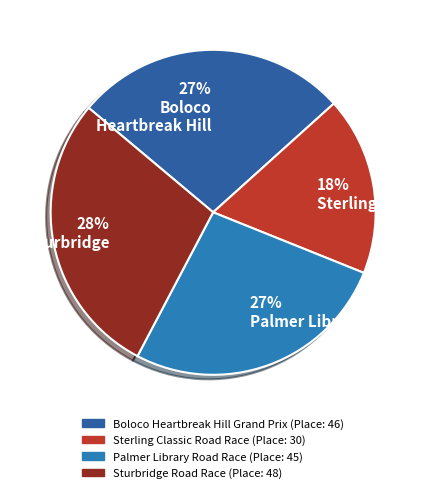

How many segments does this pie chart have?

4